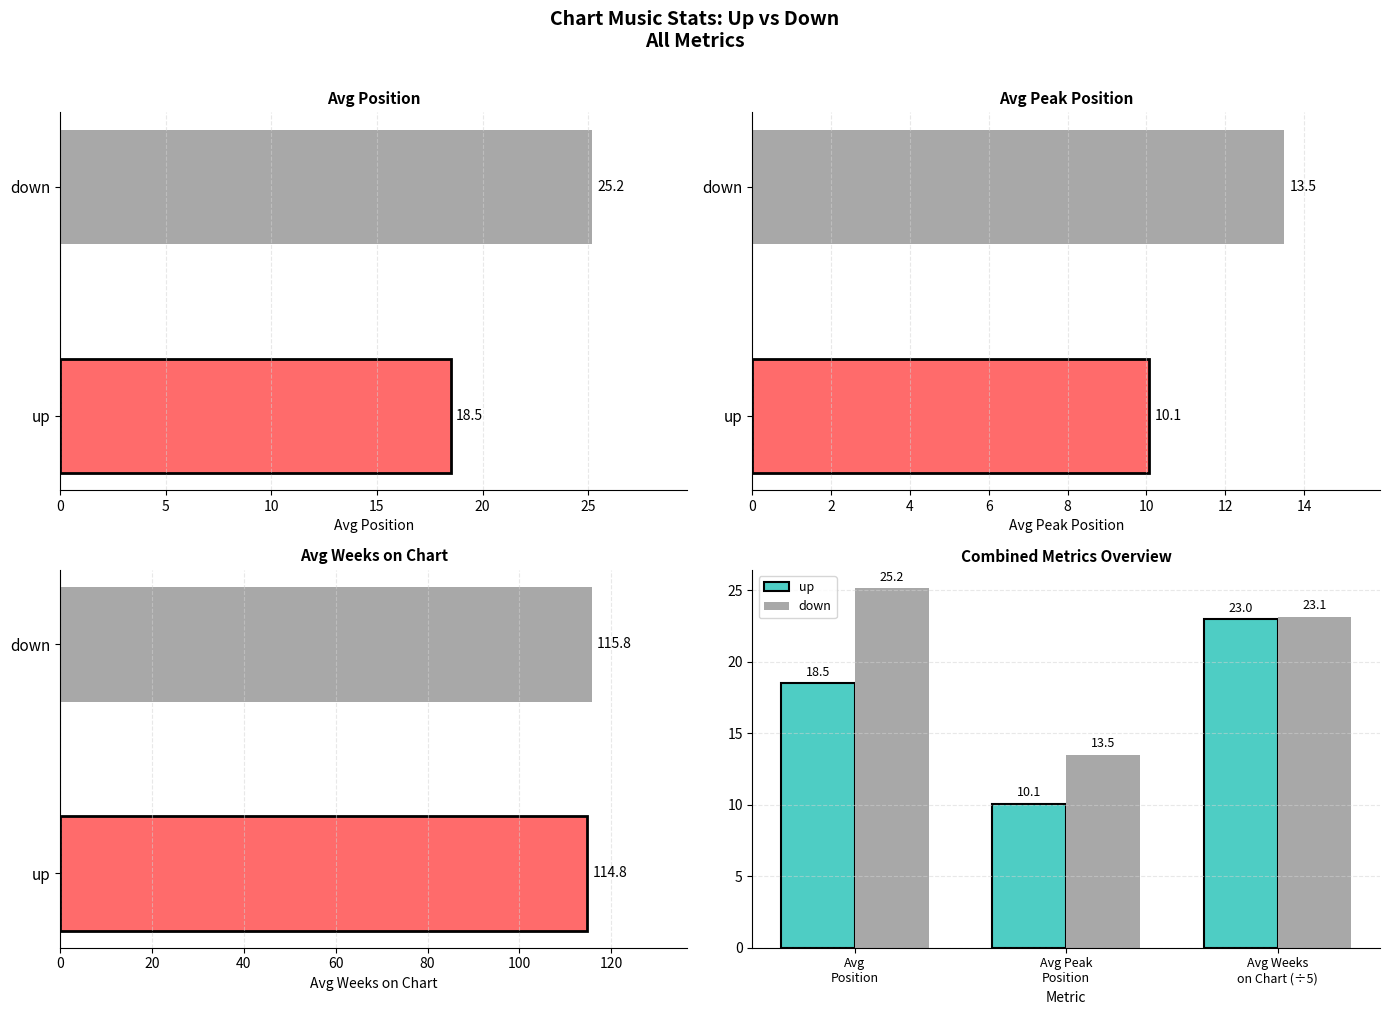

What are all the series names shown in the legend?

up, down